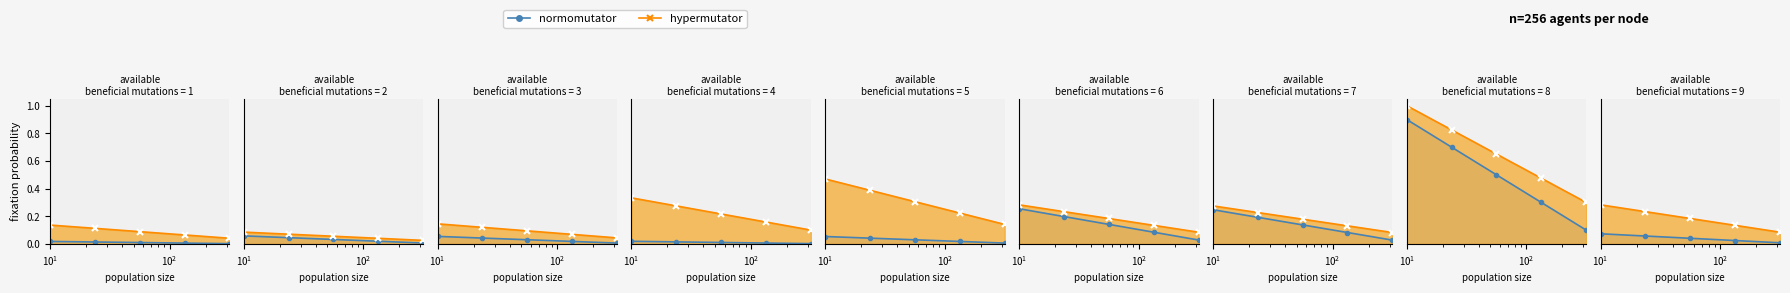

True or false: hypermutator_line has a value of 0.1 at $\mathdefault{10^{3}}$.

False